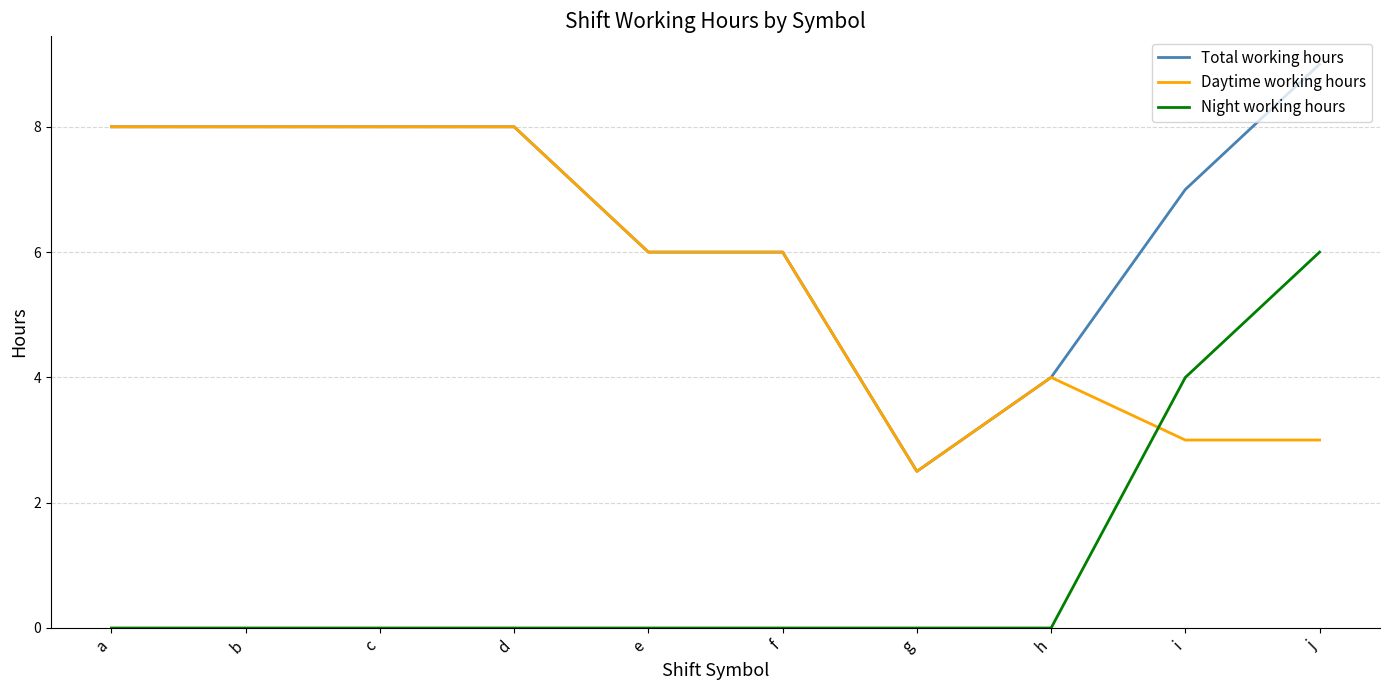

True or false: Total working hours and Night working hours cross at least once.

False